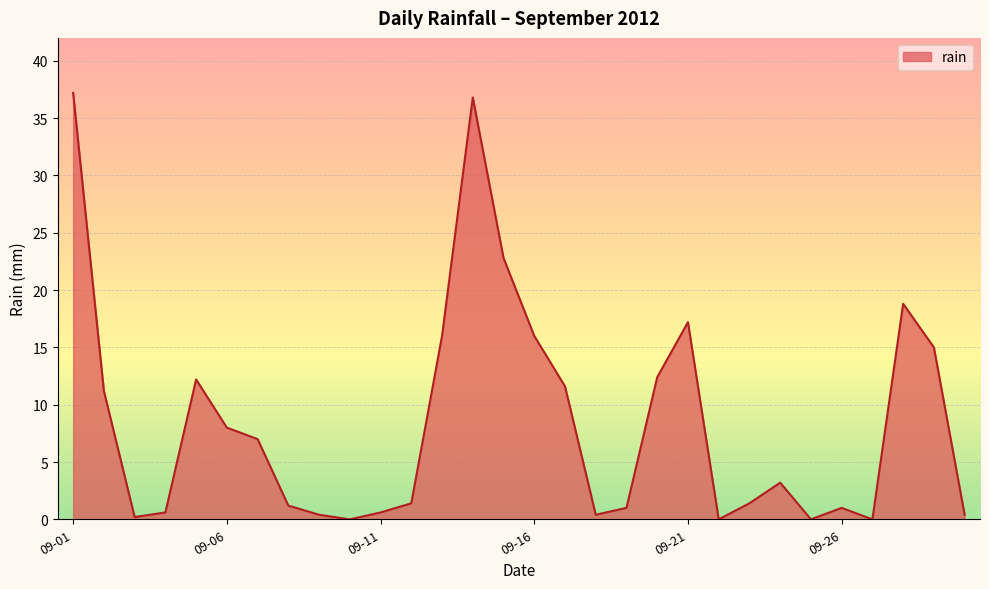

What is the greatest value displayed?

37.2